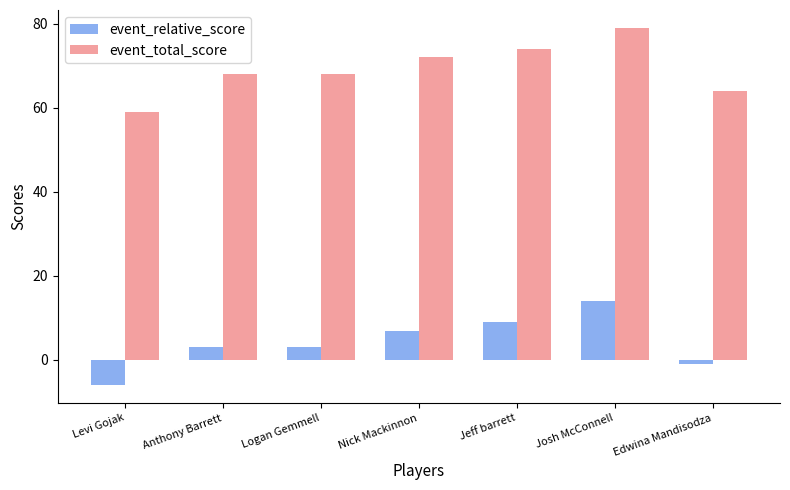

What are all the series names shown in the legend?

event_relative_score, event_total_score